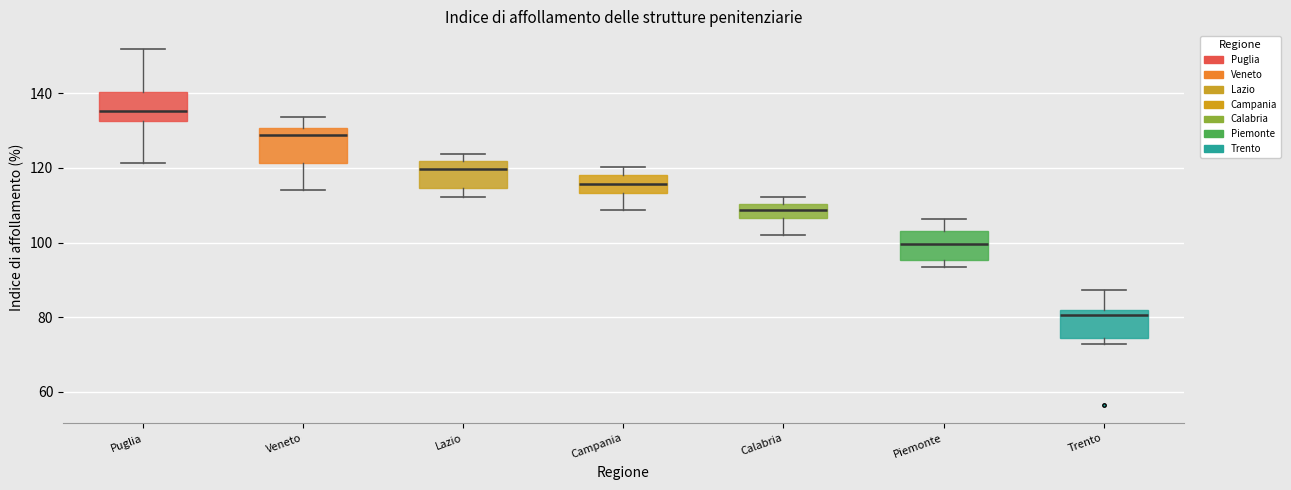

Reading left to right, transcribe this box plot: for each box, give where its median line is, the range the box spans, and where its two whiskers end, as read against the y-axis. The values are not printed on the chart, so give them approximately, as read against the axis.

Puglia: median 136, box 132 to 140, whiskers 122 to 152
Veneto: median 128, box 122 to 130, whiskers 114 to 134
Lazio: median 120, box 114 to 122, whiskers 112 to 124
Campania: median 116, box 114 to 118, whiskers 108 to 120
Calabria: median 108, box 106 to 110, whiskers 102 to 112
Piemonte: median 100, box 96 to 104, whiskers 94 to 106
Trento: median 80, box 74 to 82, whiskers 72 to 88